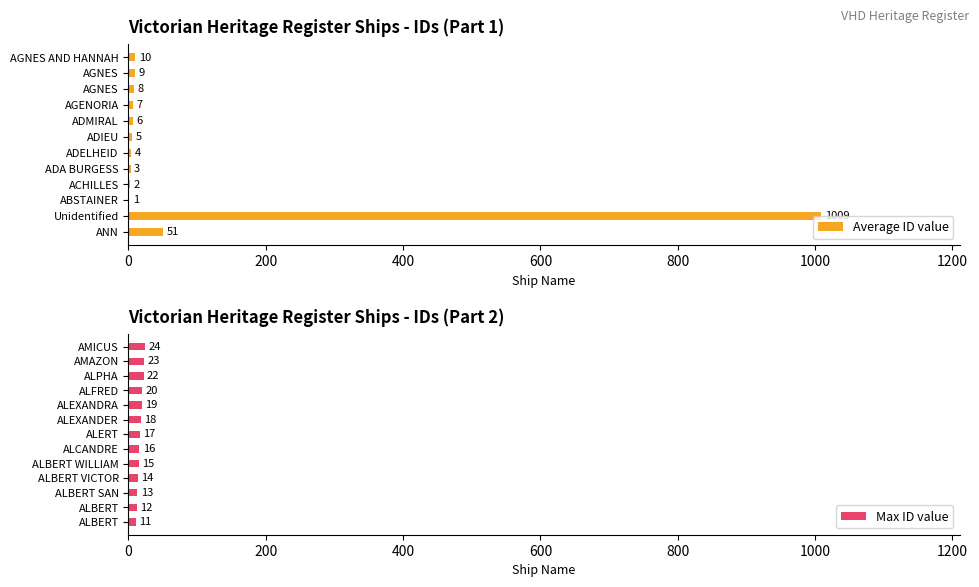

Does the chart contain stacked bars?

No